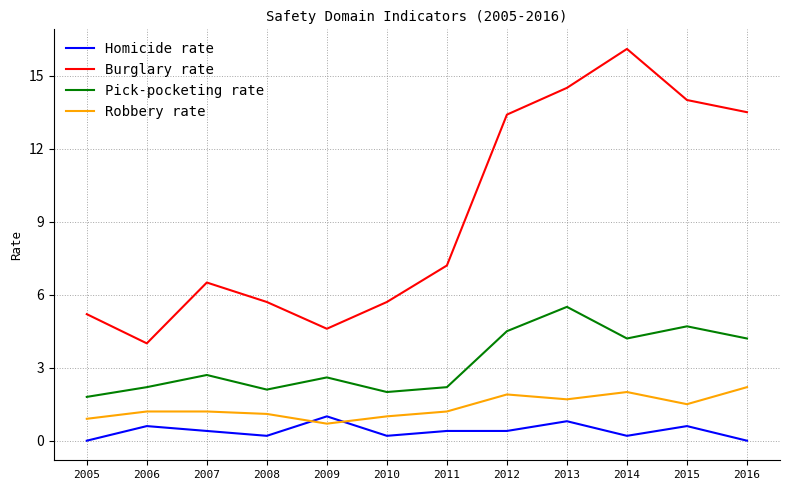

What is the greatest value displayed?

16.1